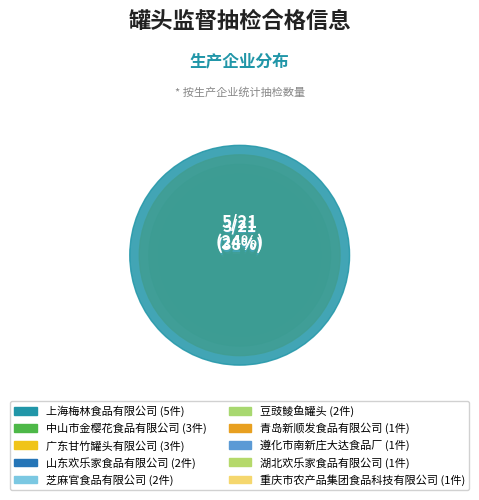

Is there any slice that represents more than half of the pie?

No